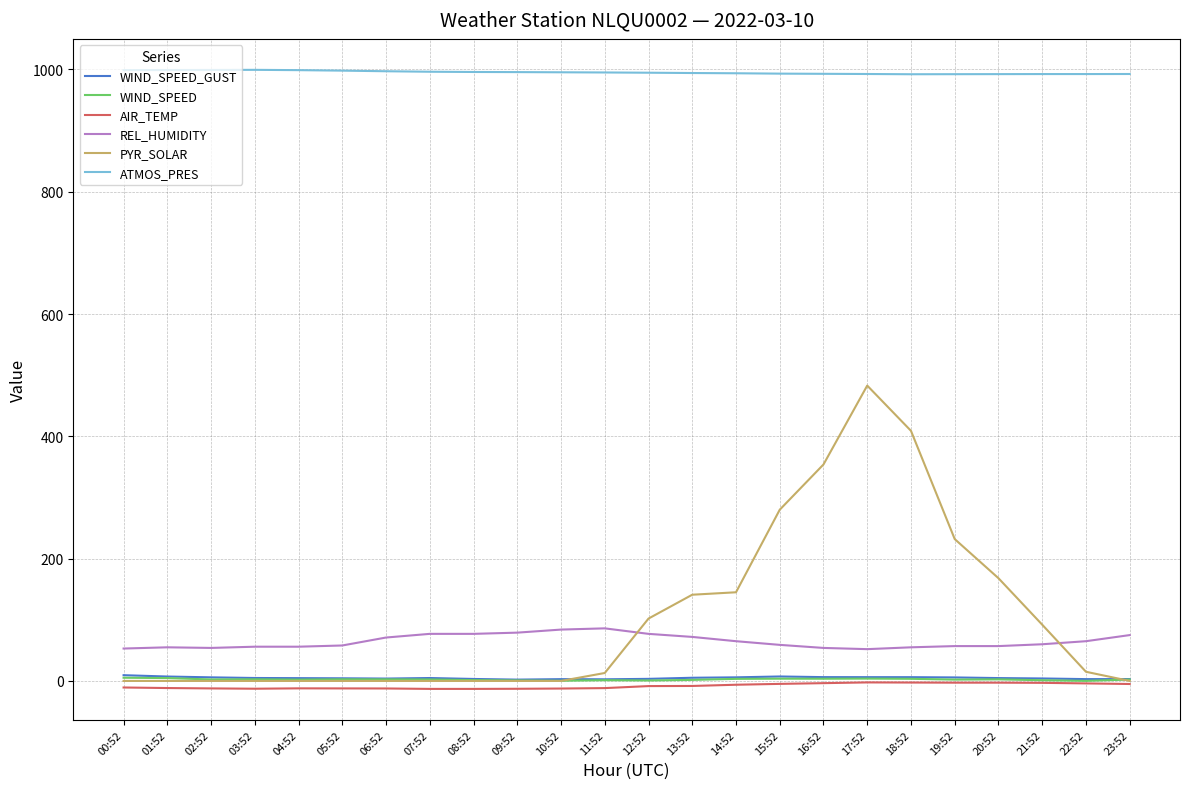

Which series changed the most between 13:52 and 22:52?

PYR_SOLAR